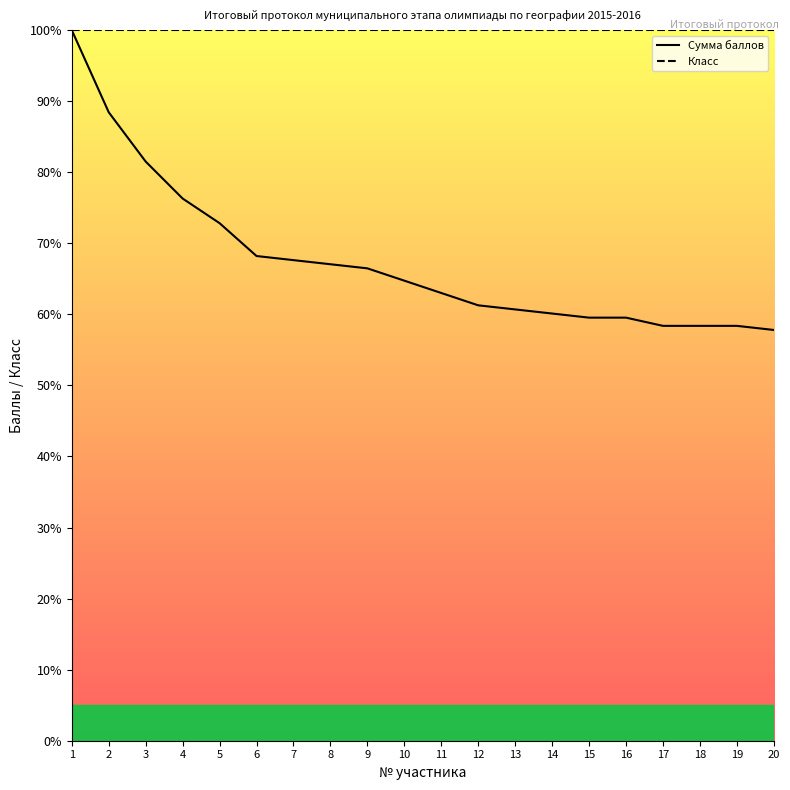

True or false: Класс has more than 1 interior local peaks.

False